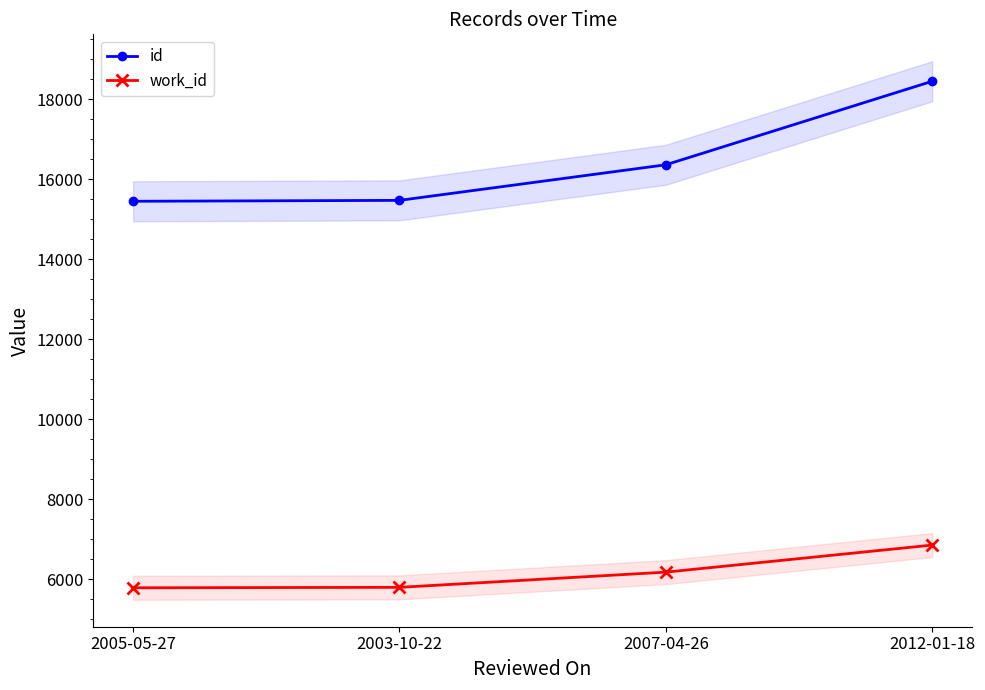

True or false: id and work_id cross at least once.

False